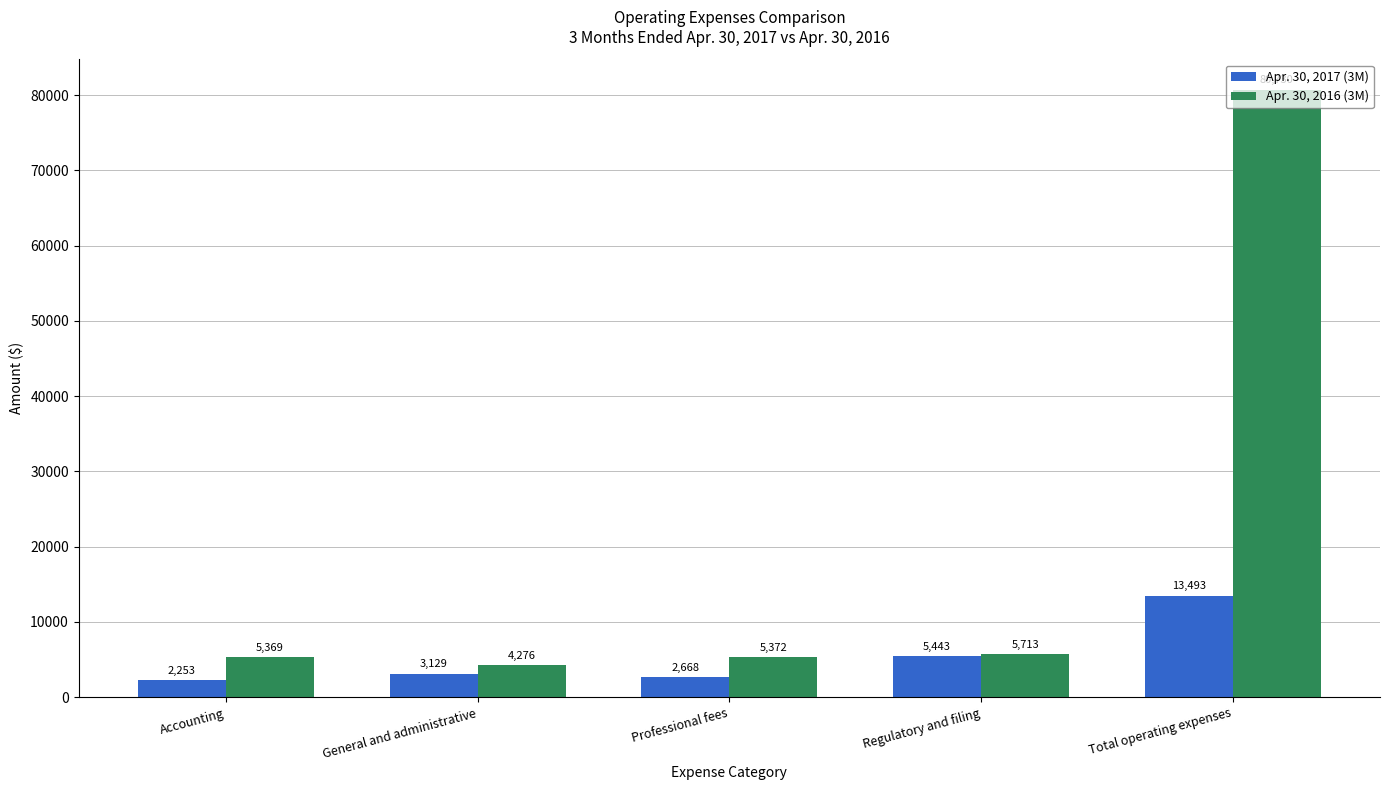

What position from the left is Total operating expenses?

5